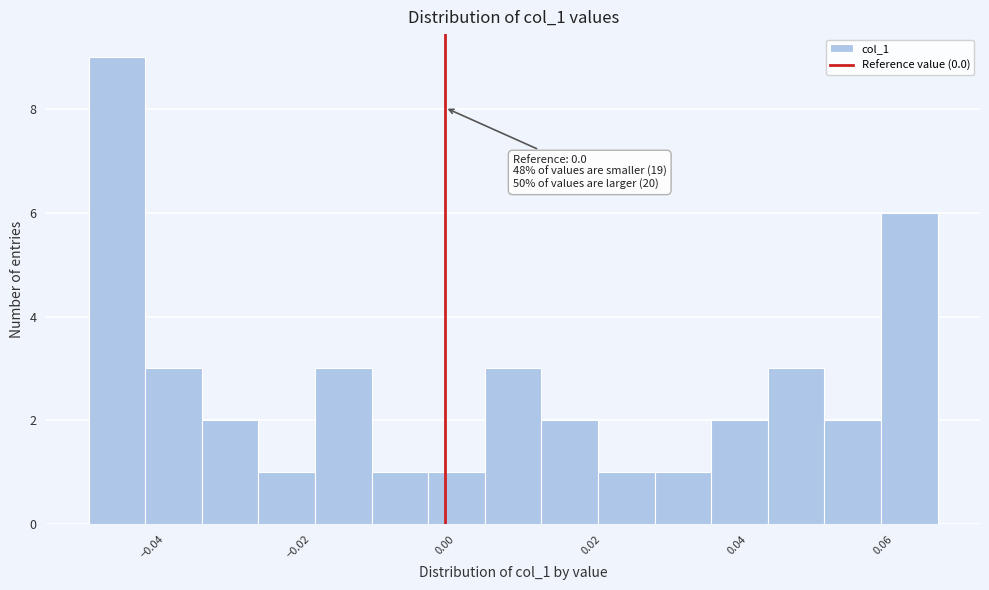

Around what value on the x-axis is the tallest bar? Give the approximate position of its centre, as read against the axis.

-0.044